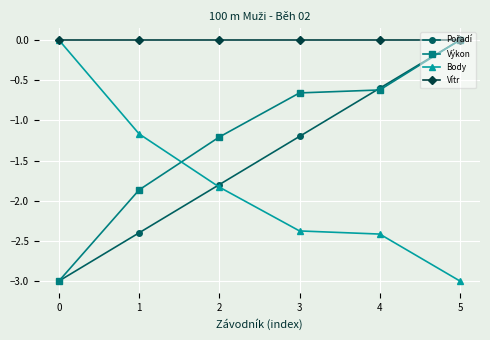

What is the spread (max minus min) of values at 0?

3.0